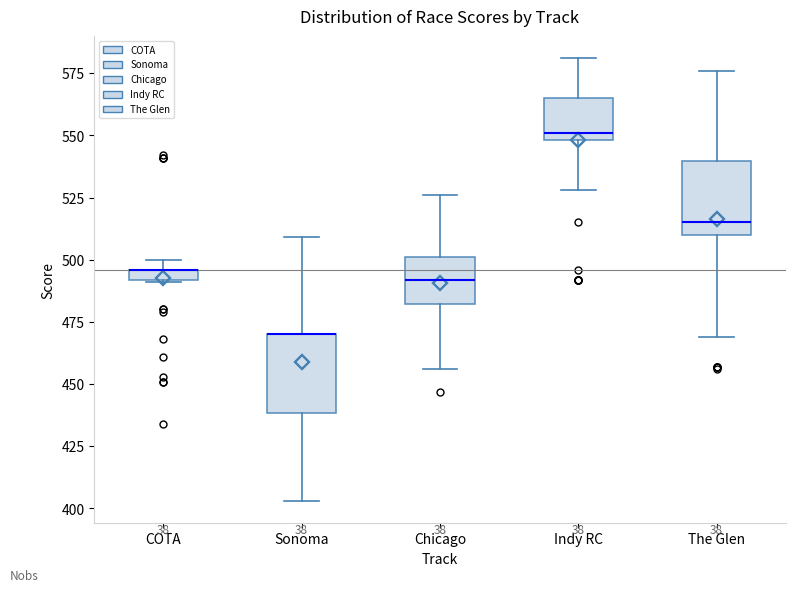

Where is the lower edge of the box for COTA on the y-axis? The values are not printed on the chart, so give them approximately, as read against the axis.

490